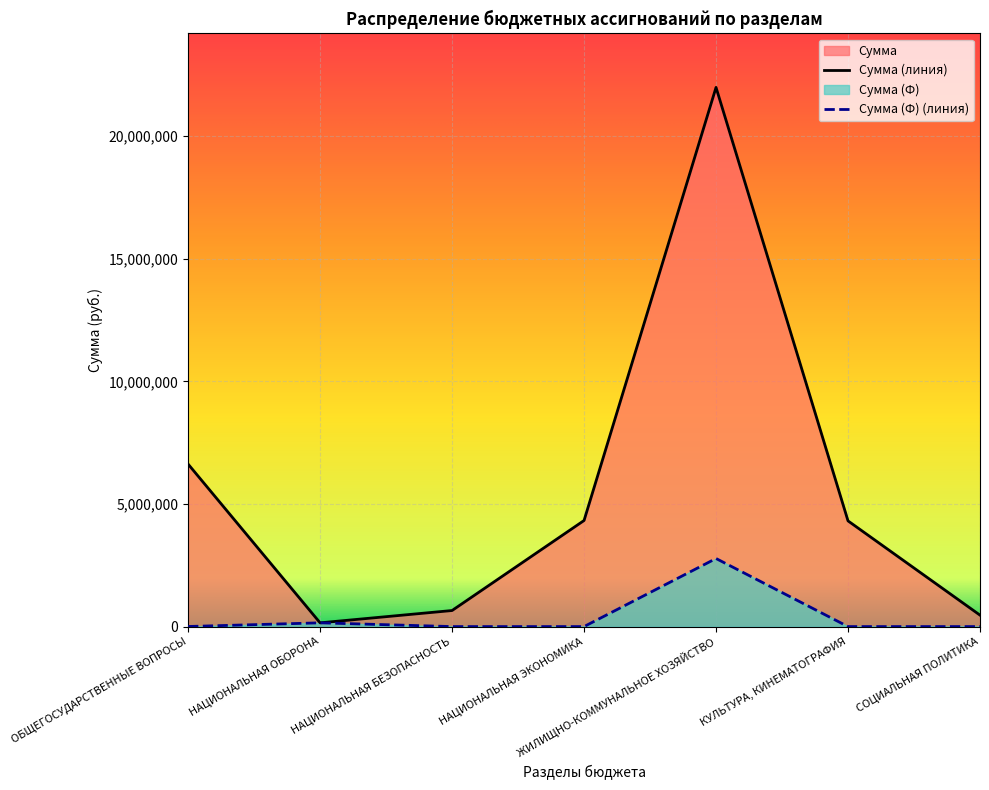

What is the approximate value of Сумма at НАЦИОНАЛЬНАЯ БЕЗОПАСНОСТЬ?

655000.0